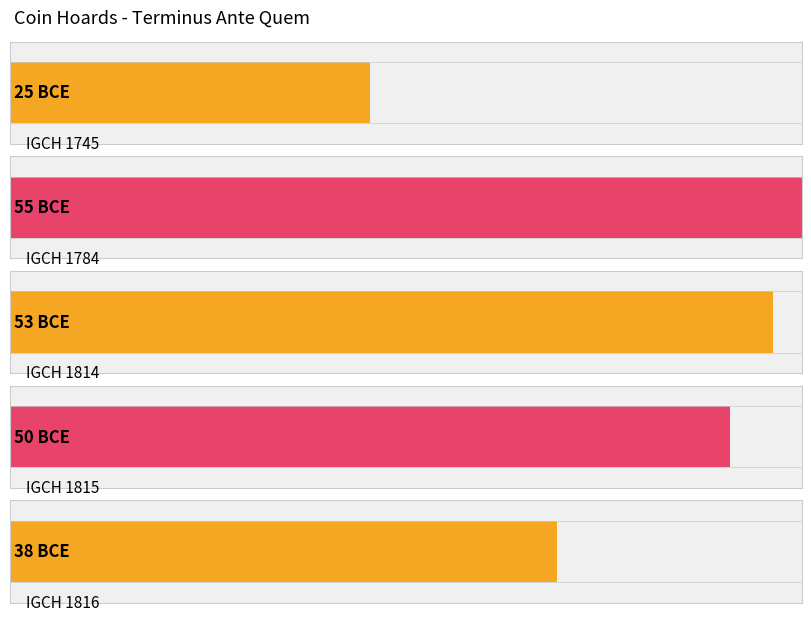

Rank the categories by value from lowest to highest.

IGCH 1784, IGCH 1814, IGCH 1815, IGCH 1816, IGCH 1745